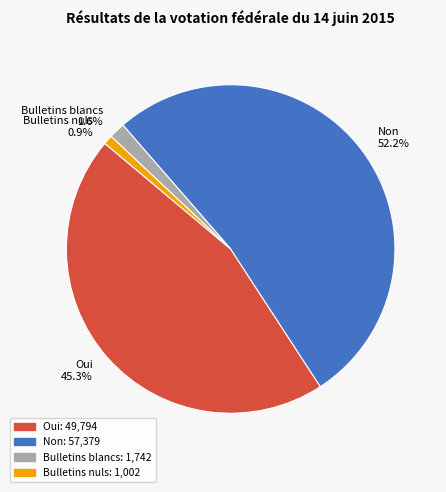

Rank the categories by value from lowest to highest.

Bulletins nuls, Bulletins blancs, Oui, Non